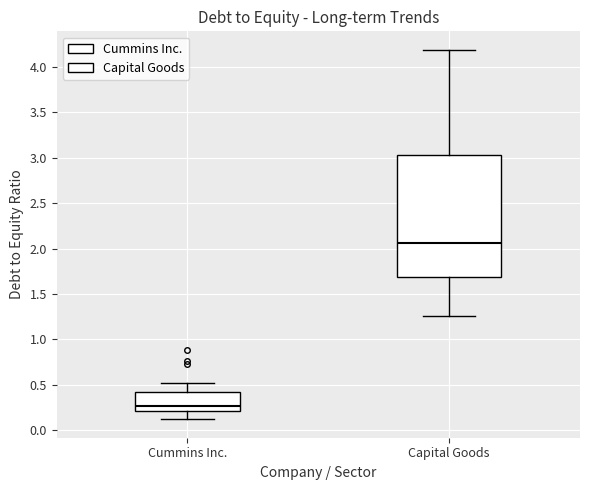

Which box's median line is the lowest?

Cummins Inc.